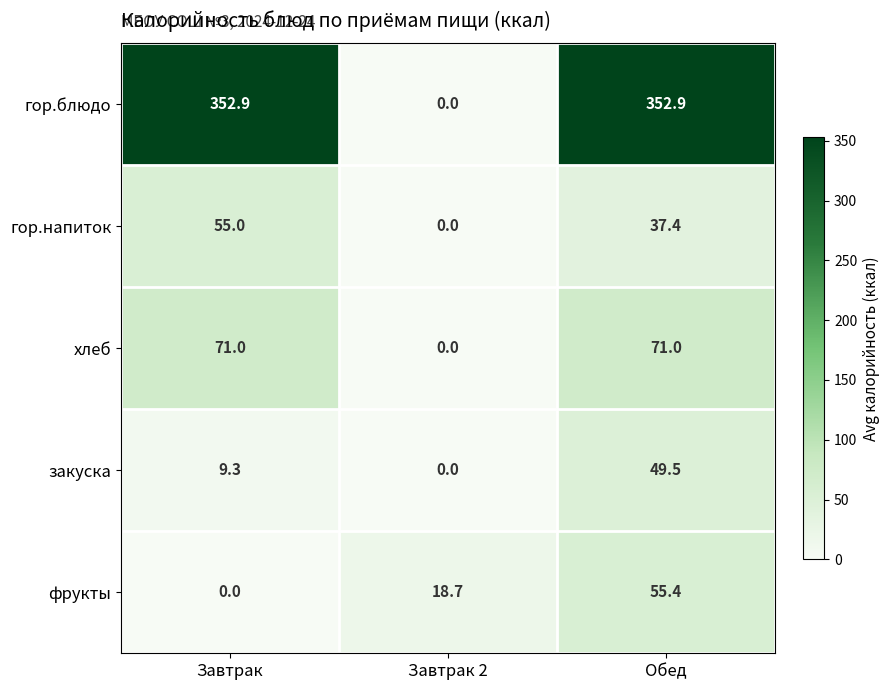

Reading left to right, what are all the values shown in this chart?

гор.блюдо: 352.9	0.0	352.9
гор.напиток: 55.0	0.0	37.4
хлеб: 71.0	0.0	71.0
закуска: 9.3	0.0	49.5
фрукты: 0.0	18.7	55.4